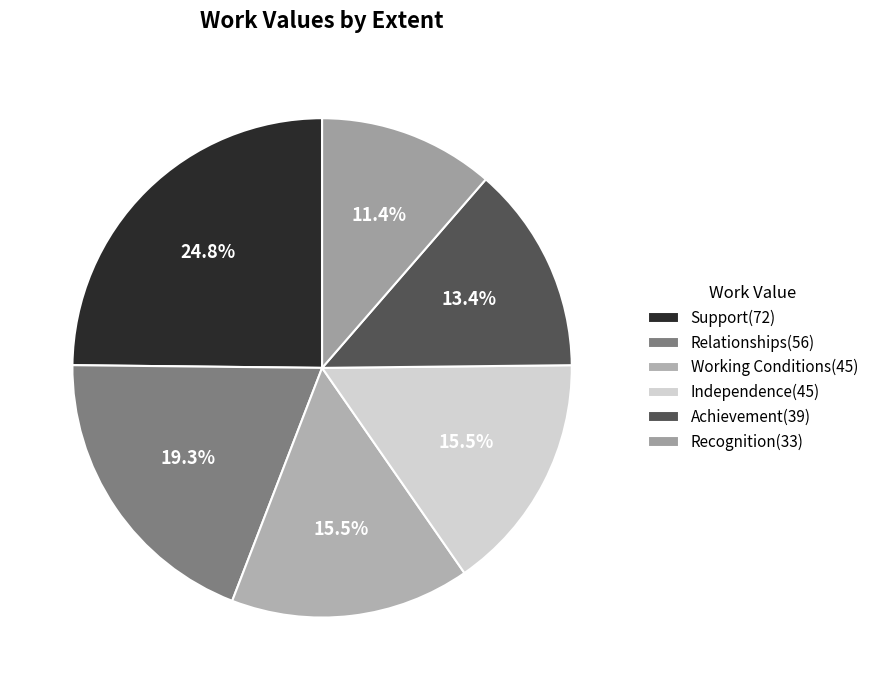

To the nearest percent, what portion does Recognition represent?

11%